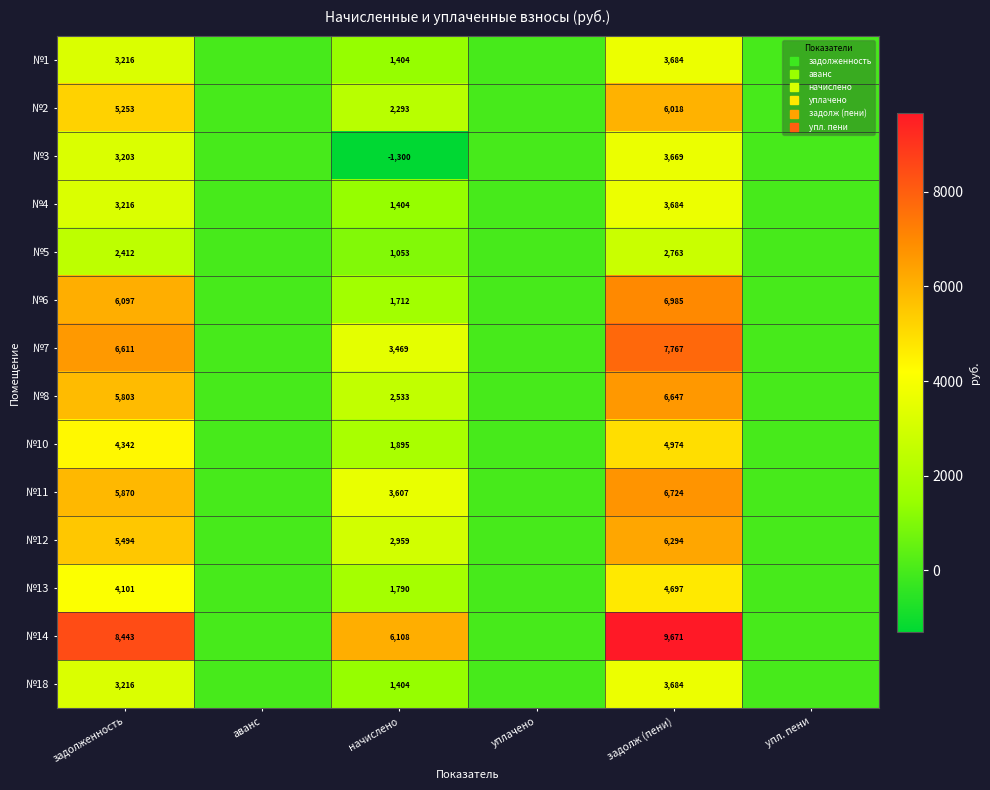

Is the value of №8 at задолженность greater than the value of №6 at уплачено?

Yes